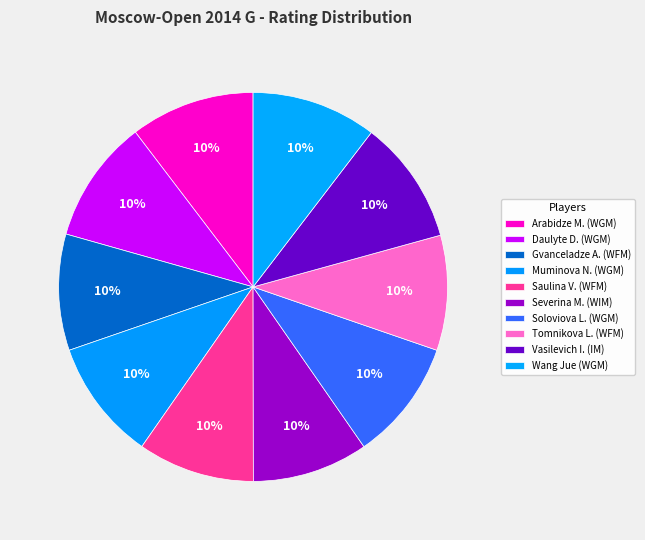

How many slices are in this pie chart?

10